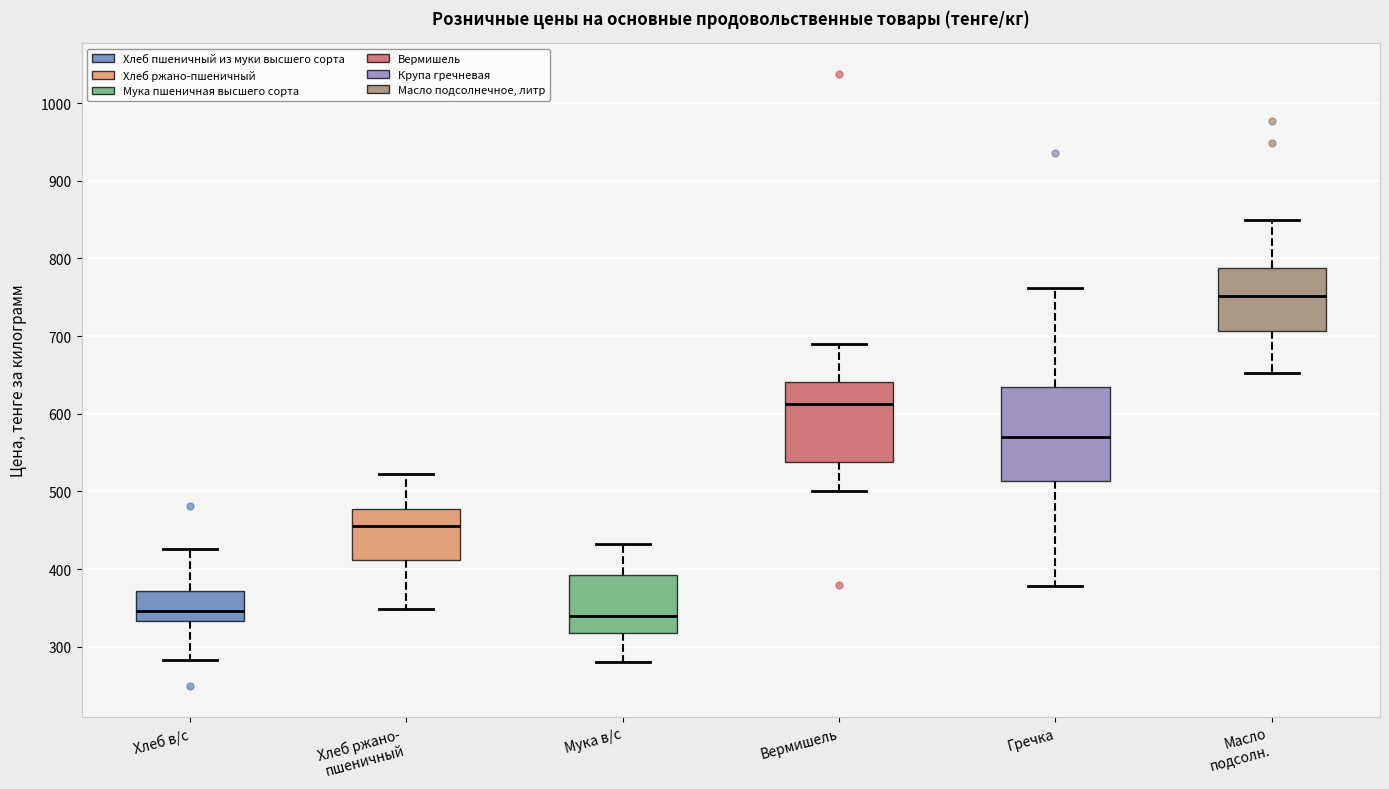

Where does the lower whisker of the box for Хлеб ржано- пшеничный end on the y-axis? The values are not printed on the chart, so give them approximately, as read against the axis.

350